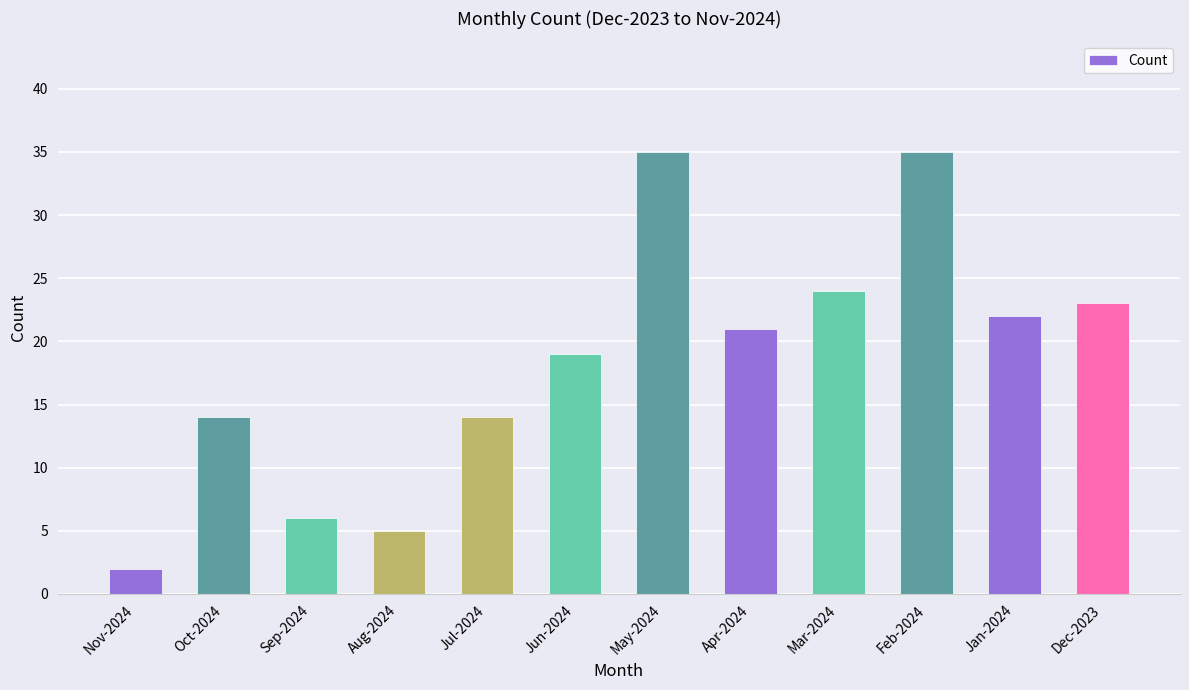

What is the smallest value displayed?

2